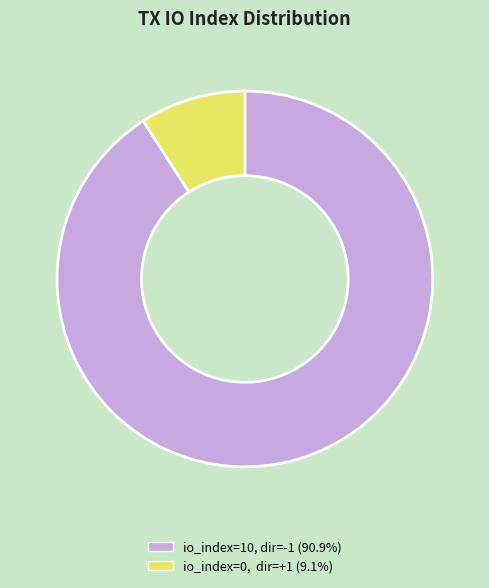

Is there a majority slice in this chart?

Yes